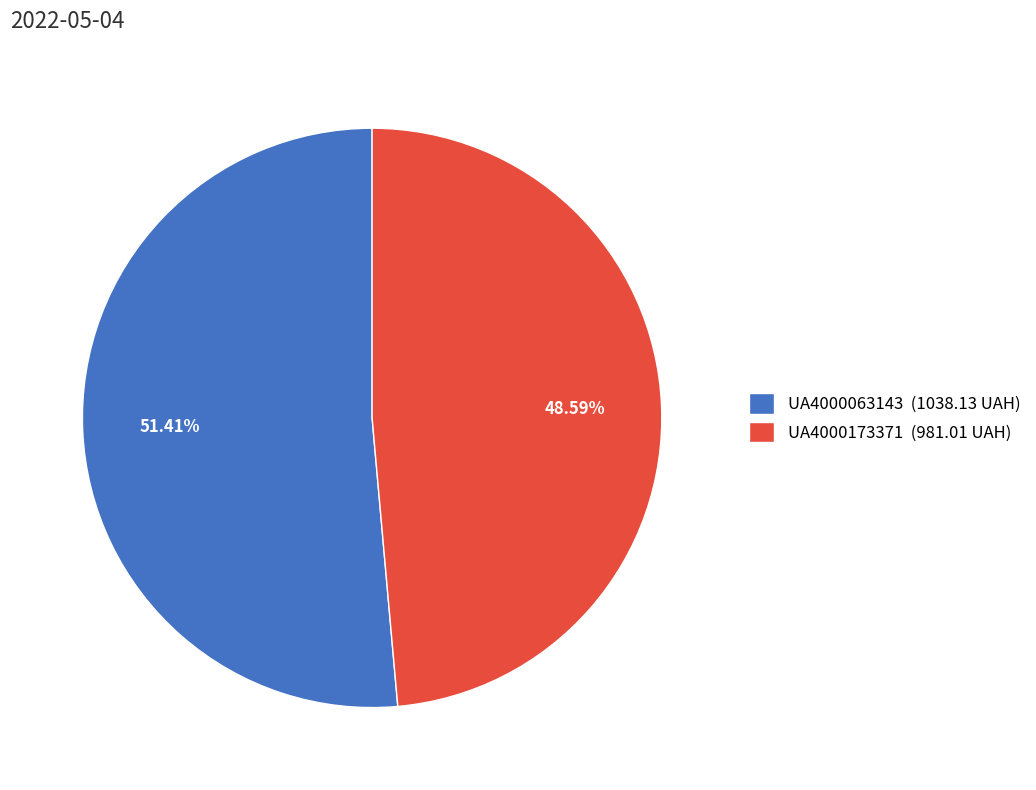

What percentage is the UA4000063143 slice, to the nearest percent?

51%